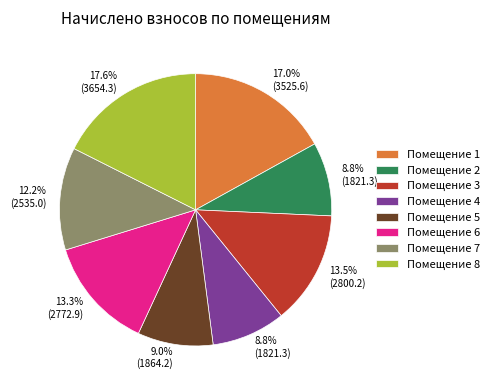

Is there any slice that represents more than half of the pie?

No